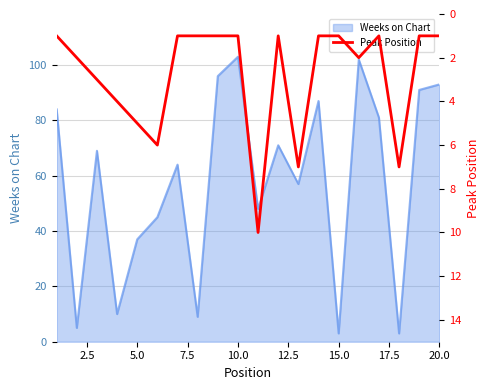

The value of Weeks on Chart at 10.0 is 29. True or false?

False